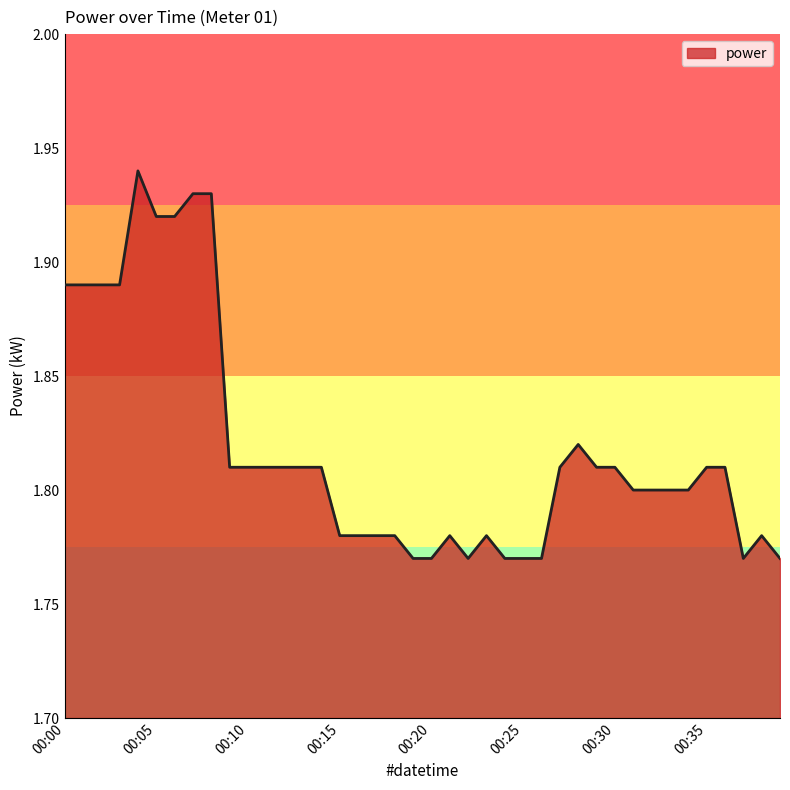

Reading left to right, what are all the values shown in this chart?

1.9	1.9	1.9	1.9	1.9	1.9	1.9	1.9	1.9	1.8	1.8	1.8	1.8	1.8	1.8	1.8	1.8	1.8	1.8	1.8	1.8	1.8	1.8	1.8	1.8	1.8	1.8	1.8	1.8	1.8	1.8	1.8	1.8	1.8	1.8	1.8	1.8	1.8	1.8	1.8